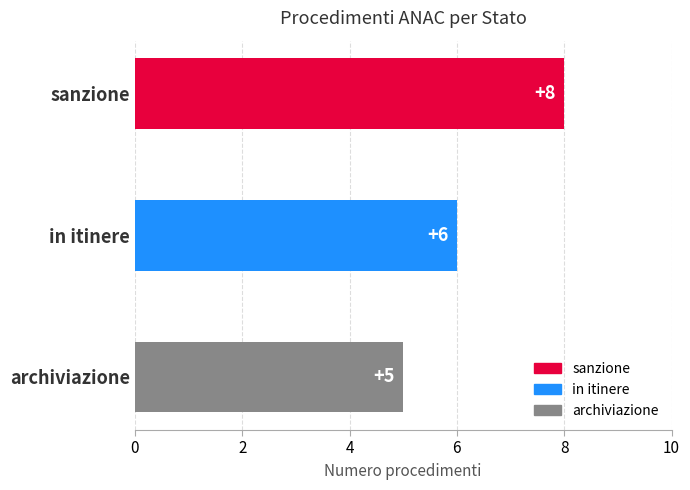

Which category has the lowest value across all series?

archiviazione